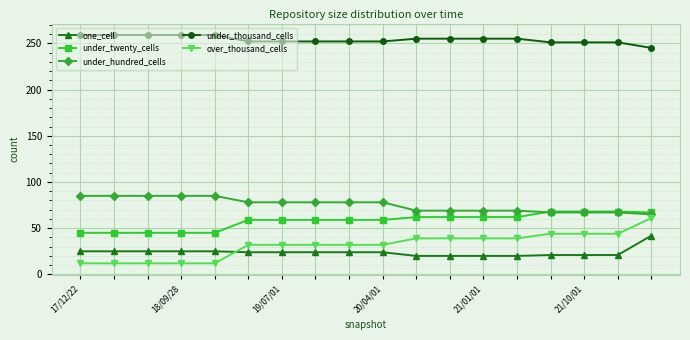

True or false: one_cell and under_thousand_cells cross at least once.

False